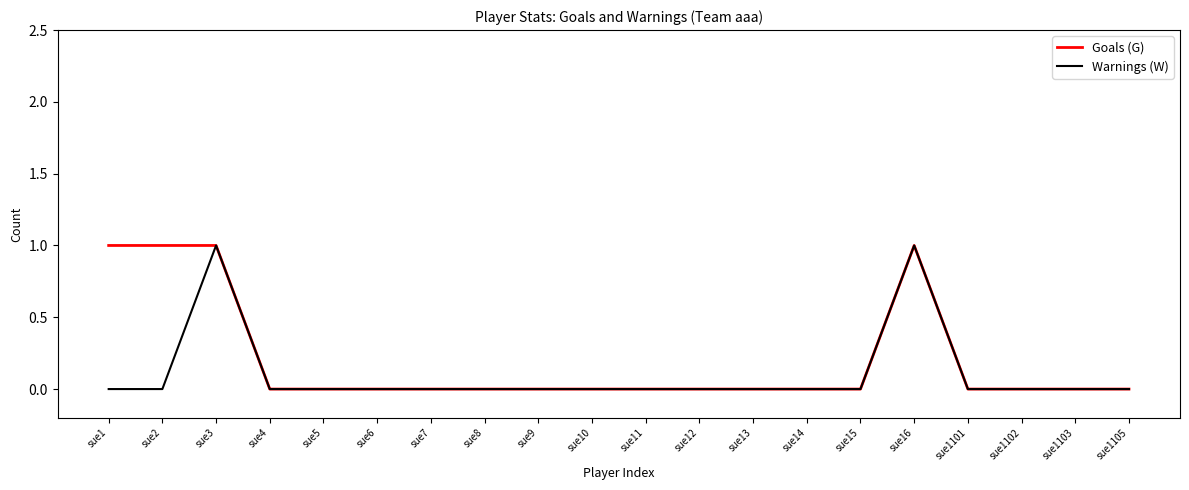

List the series in order of their overall mean, lowest first.

Warnings (W), Goals (G)